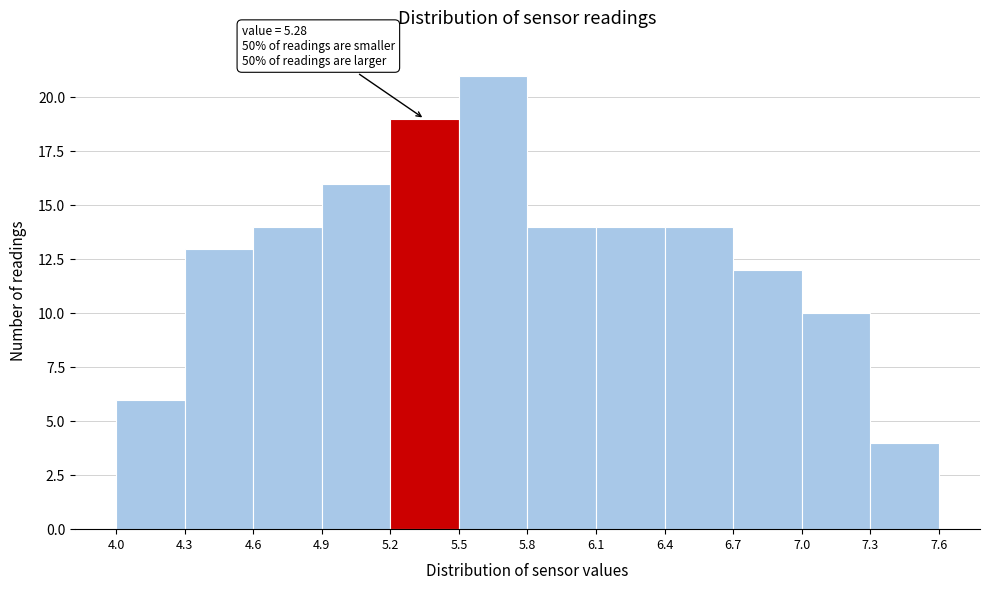

Which range on the x-axis has the tallest bar?

5.5 to 5.8